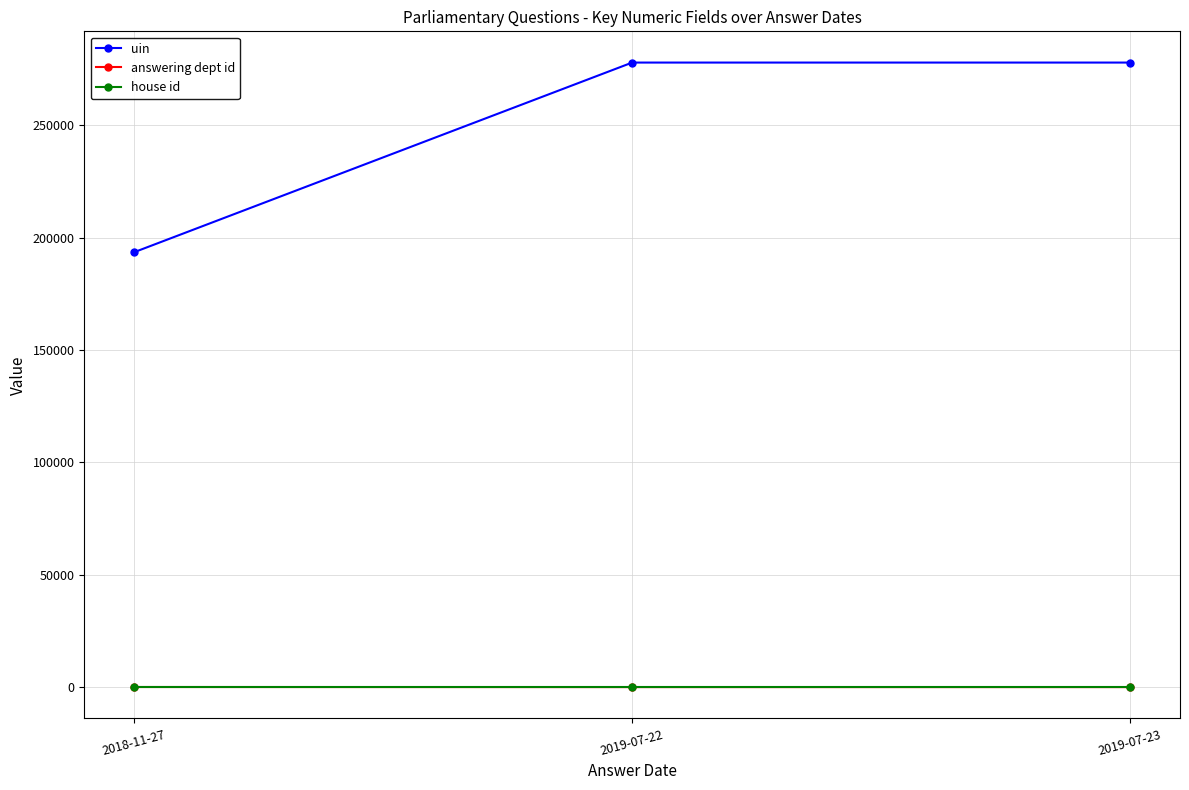

Between 2018-11-27 and 2019-07-23, which series saw the biggest shift?

uin